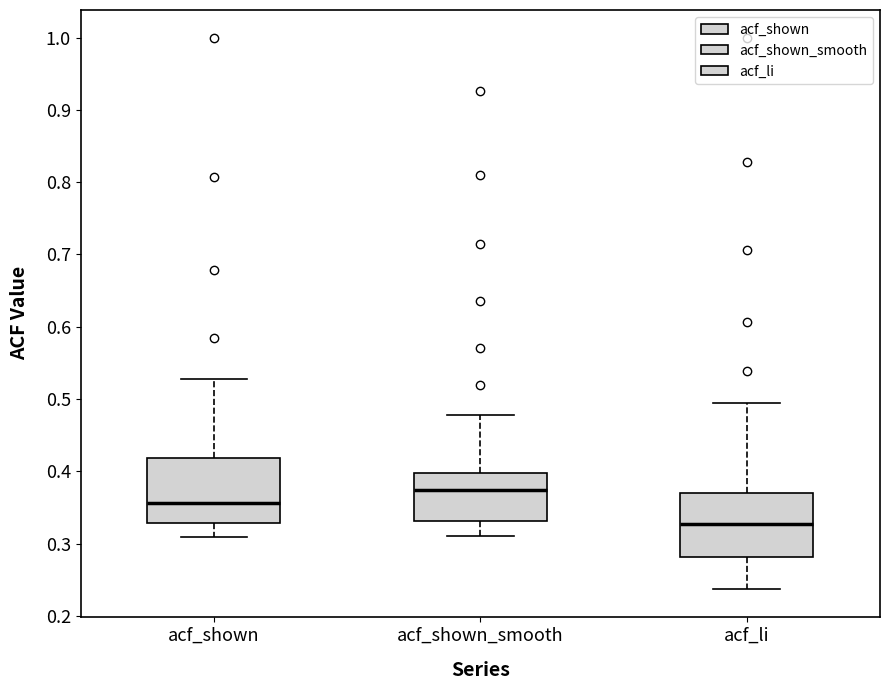

Which box's median line is the lowest?

acf_li